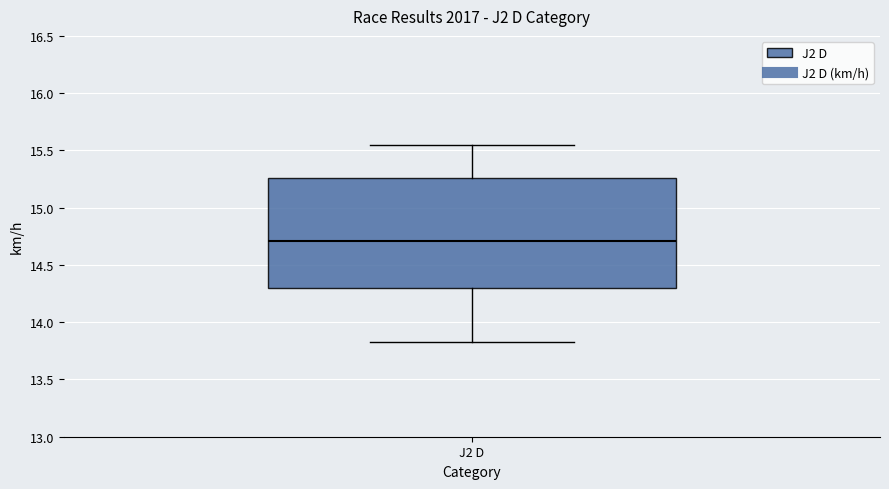

Transcribe this box plot: give where the median line is, the range the box spans, and where the two whiskers end, as read against the y-axis. The values are not printed on the chart, so give them approximately, as read against the axis.

median 14.70, box 14.30 to 15.25, whiskers 13.80 to 15.55